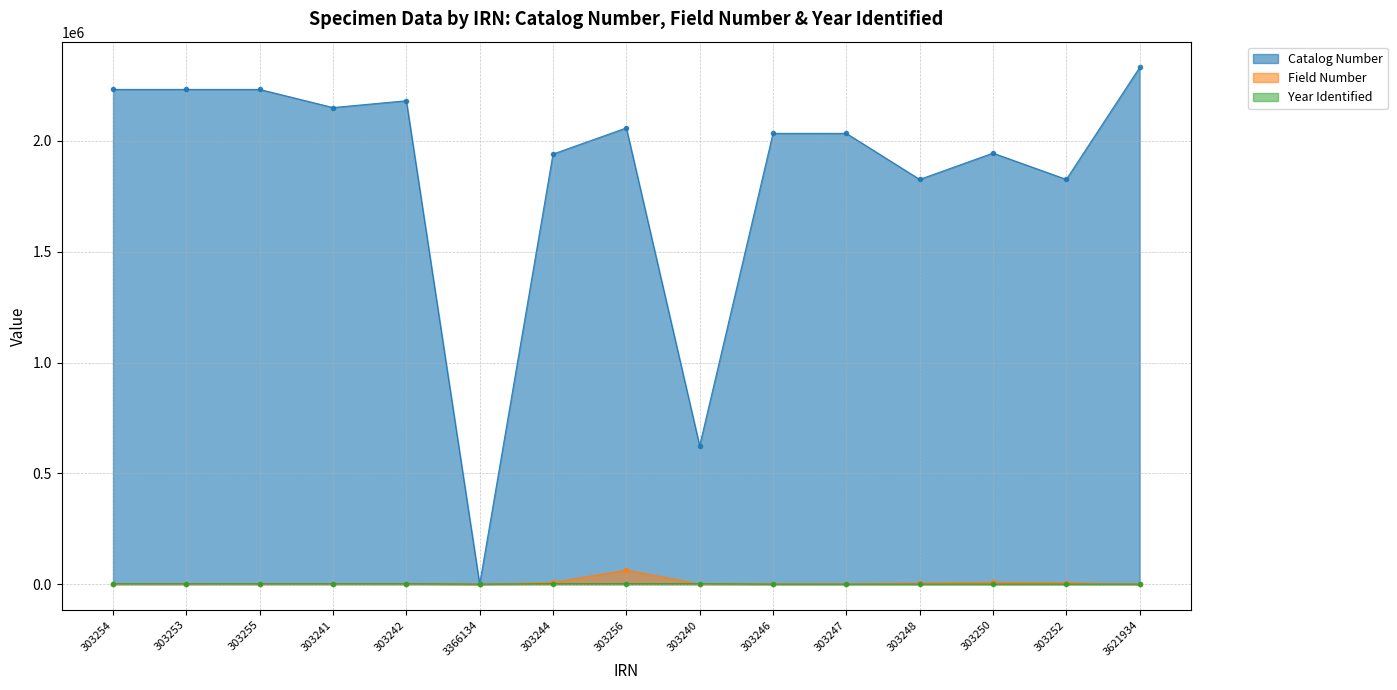

Reading left to right, transcribe all the data shown in this chart.

Catalog Number: 2232263	2232262	2232264	2150415	2181169	0	1940640	2058557	624250	2033854	2033846	1826179	1944912	1826181	2331151
Field Number: 1269	1330	1439	1688	1688	0	7989	63534	702	1403	1666	5251	8267	6175	0
Year Identified: 2001	2001	2001	2001	2001	0	1993	1989	1955	0	0	0	0	0	0